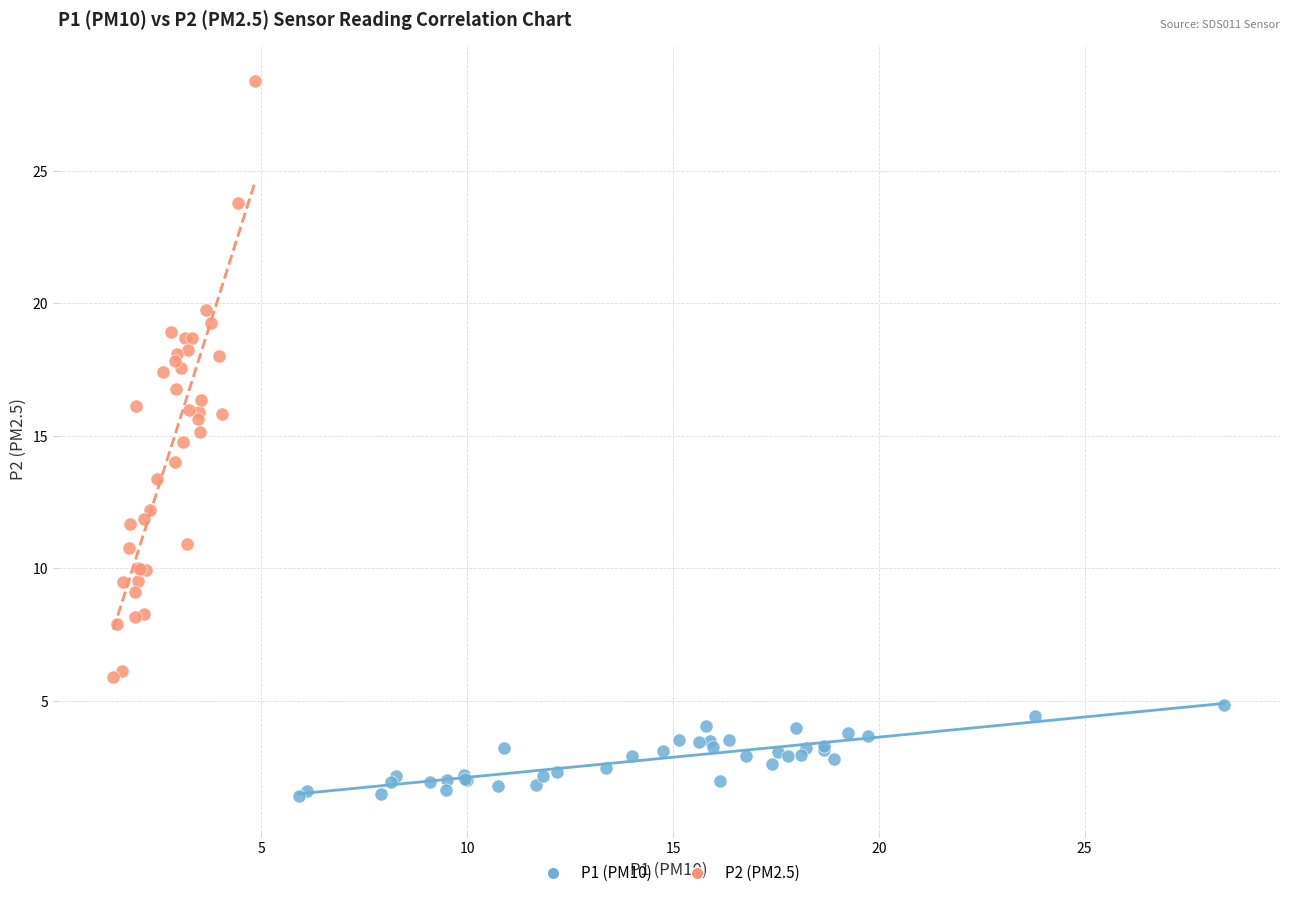

Which series has the widest spread of Y values?

P2 (PM2.5)